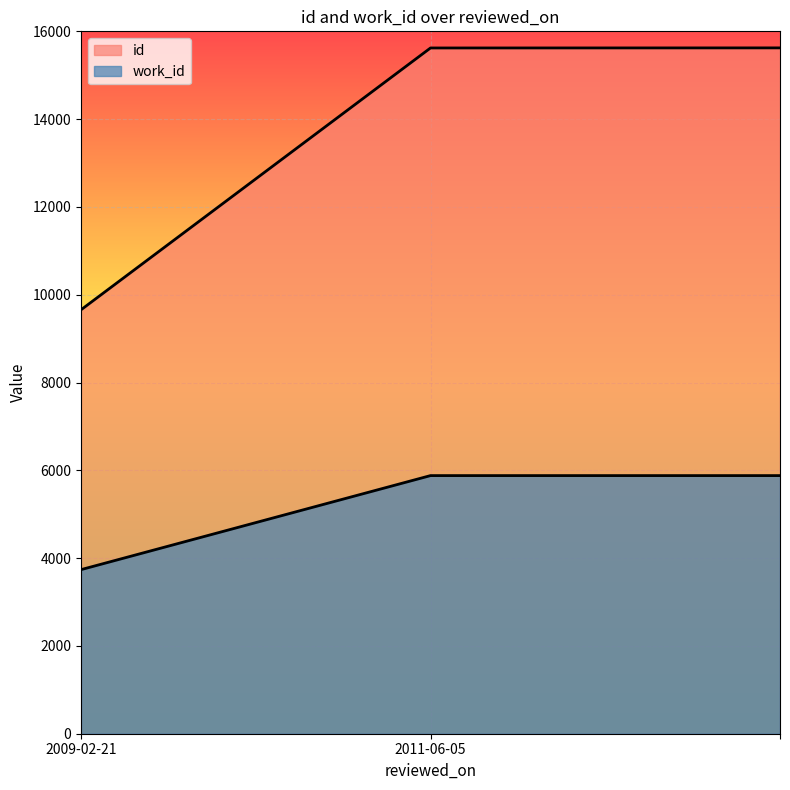

What is the spread (max minus min) of values at ?

9743